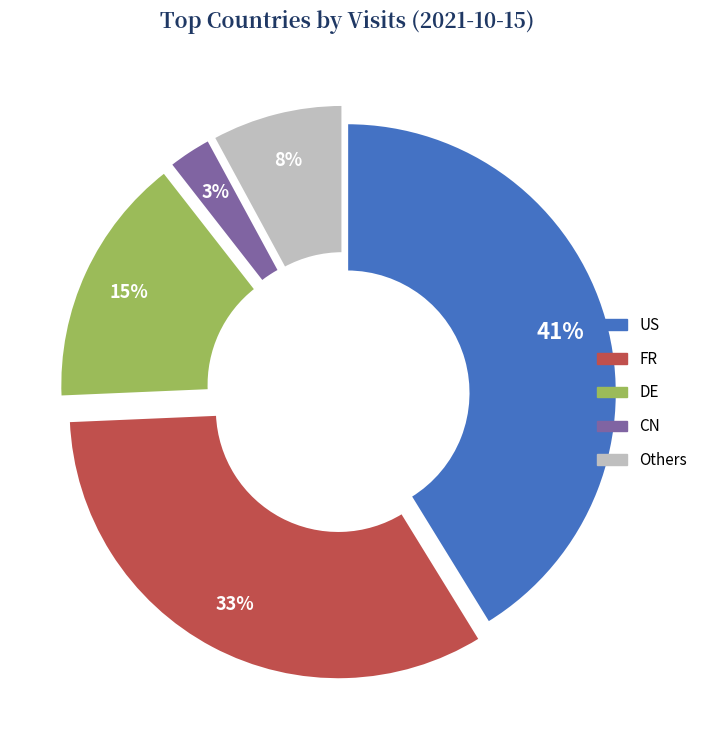

To the nearest percent, what is the average slice percentage?

20%